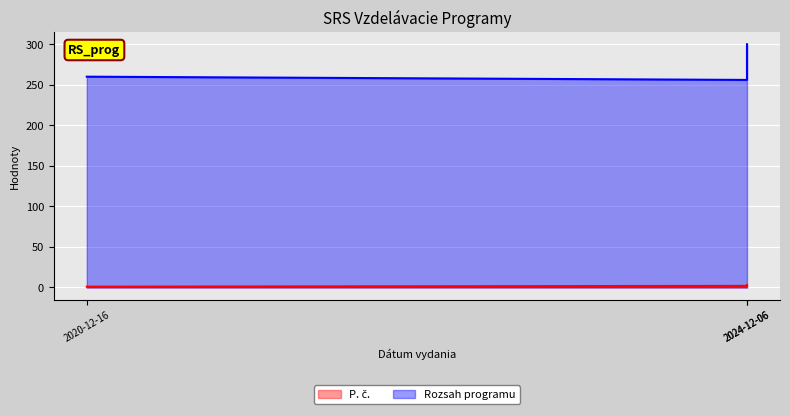

Between 2020-12-16 and 2024-12-06, which series saw the biggest shift?

Rozsah programu